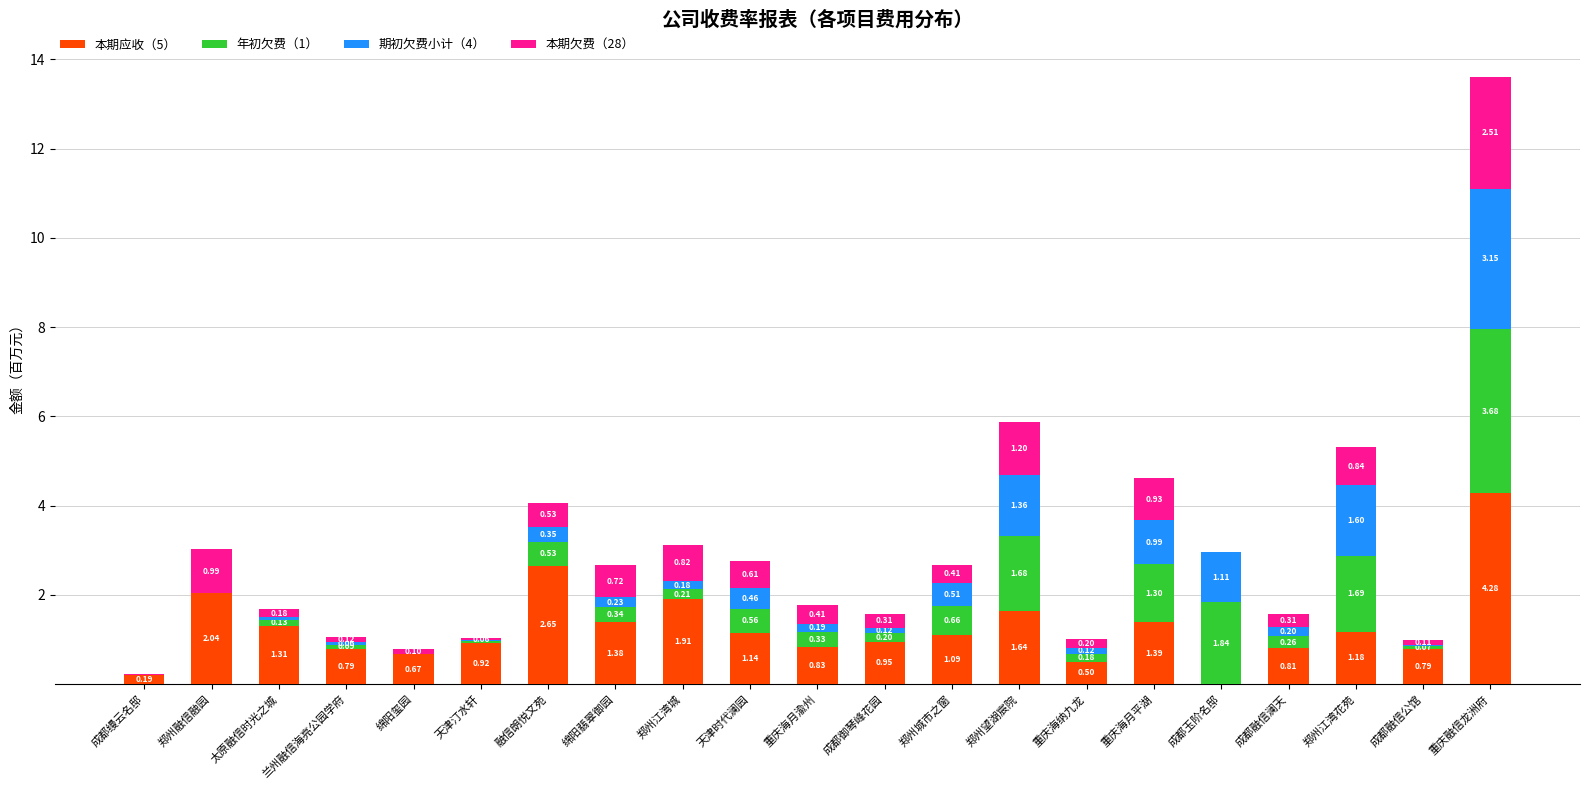

At which category is the sum across all series the highest?

重庆融信龙洲府